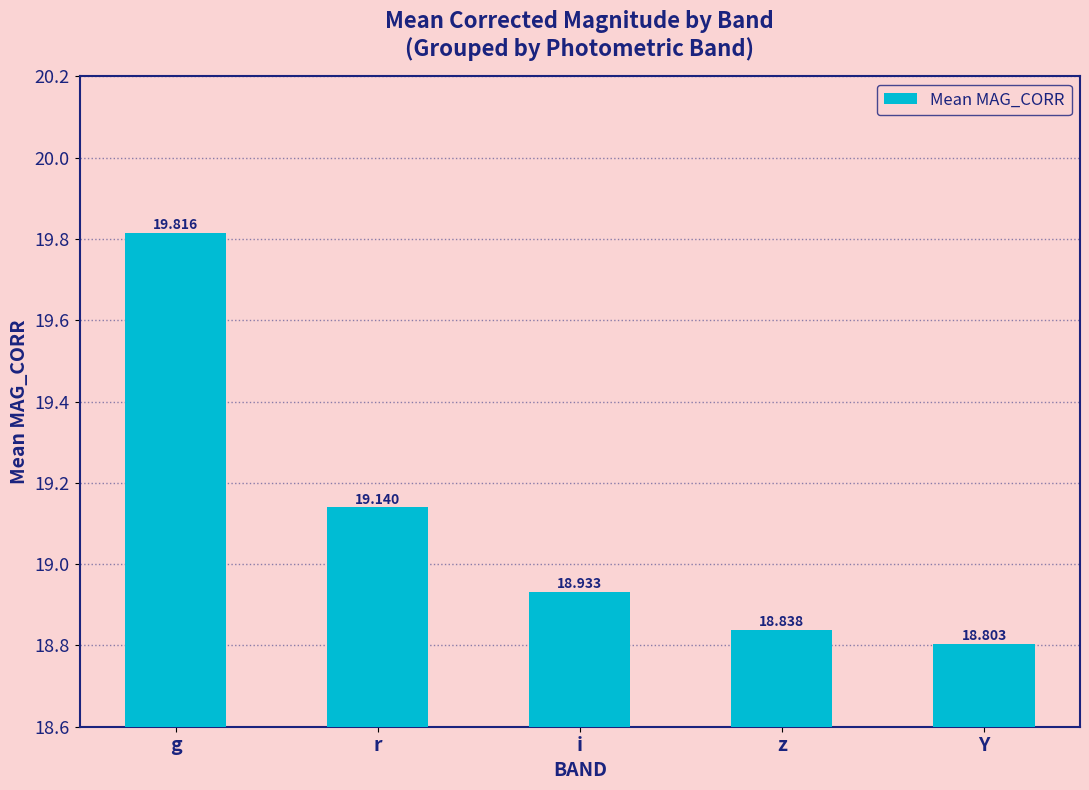

What is the change in value from g to z?

-1.0